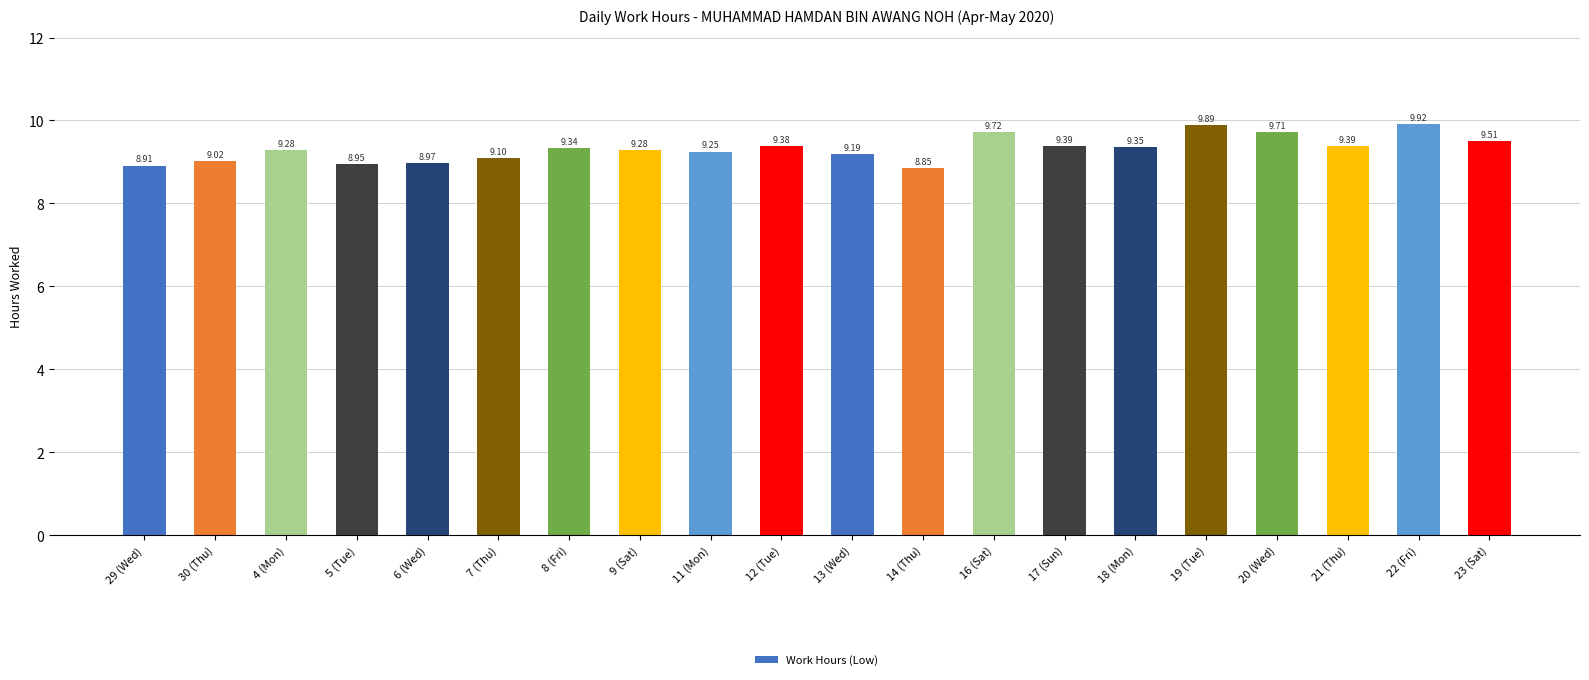

How many data points are less than 9?

4